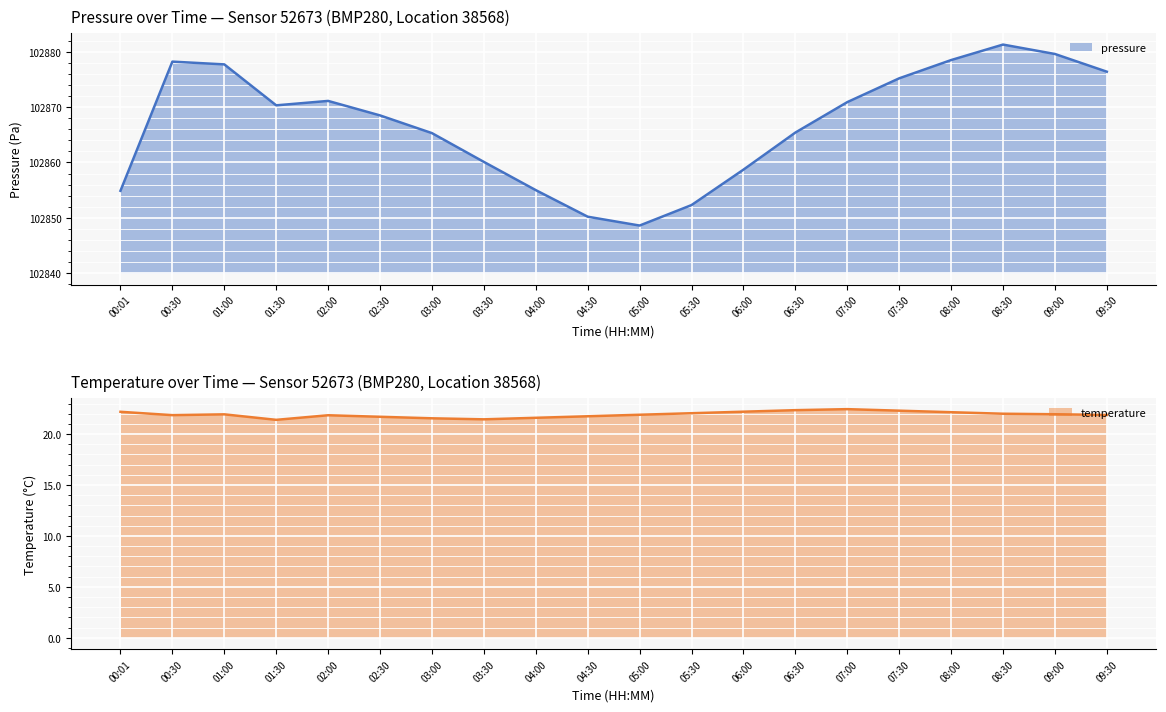

What are all the series names shown in the legend?

pressure, temperature